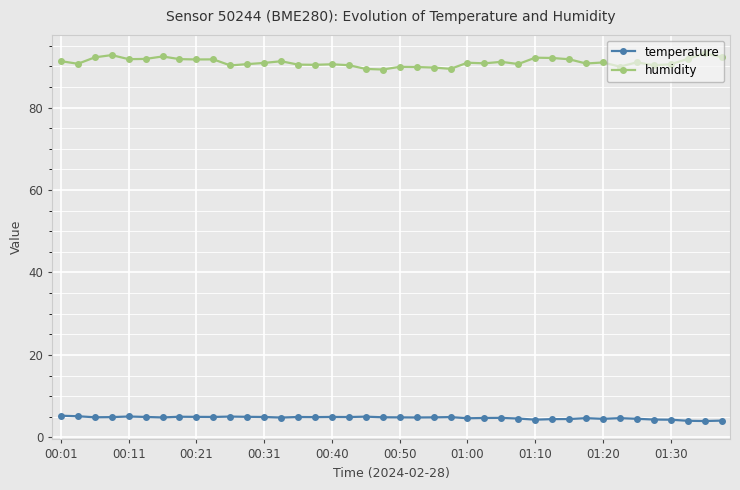

Which series has the largest total across all categories?

humidity